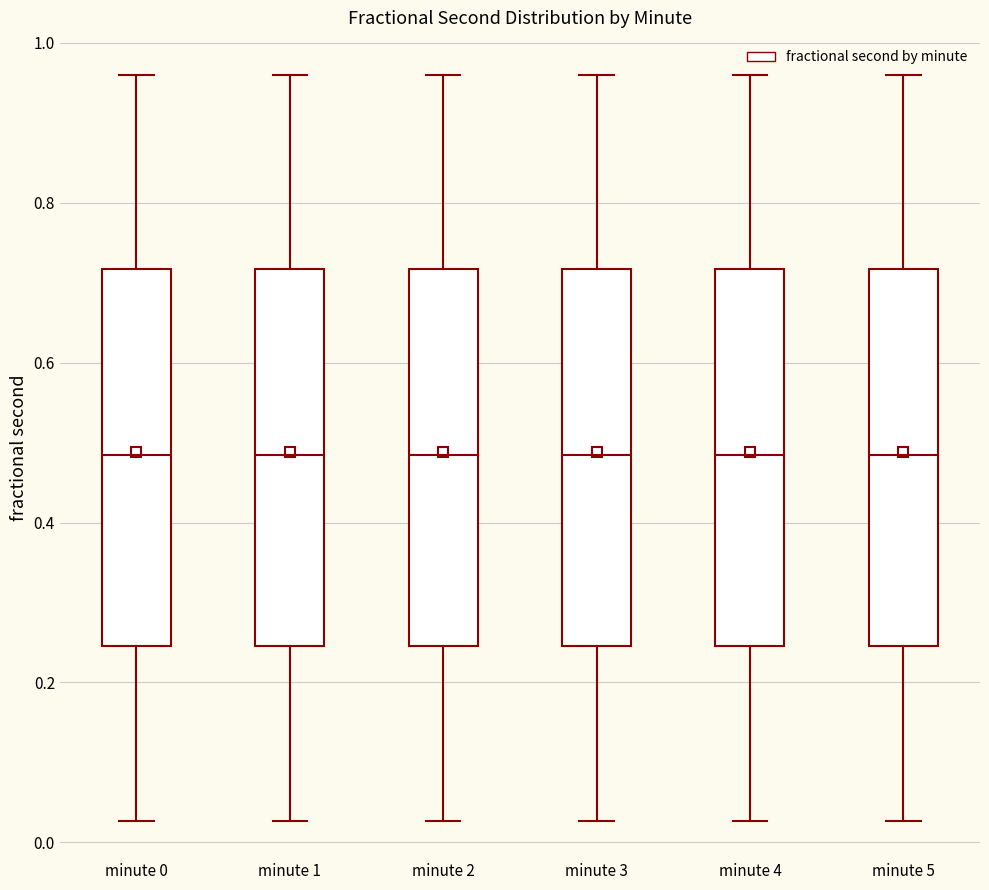

Reading left to right, transcribe this box plot: for each box, give where its median line is, the range the box spans, and where its two whiskers end, as read against the y-axis. The values are not printed on the chart, so give them approximately, as read against the axis.

minute 0: median 0.48, box 0.24 to 0.72, whiskers 0.02 to 0.96
minute 1: median 0.48, box 0.24 to 0.72, whiskers 0.02 to 0.96
minute 2: median 0.48, box 0.24 to 0.72, whiskers 0.02 to 0.96
minute 3: median 0.48, box 0.24 to 0.72, whiskers 0.02 to 0.96
minute 4: median 0.48, box 0.24 to 0.72, whiskers 0.02 to 0.96
minute 5: median 0.48, box 0.24 to 0.72, whiskers 0.02 to 0.96